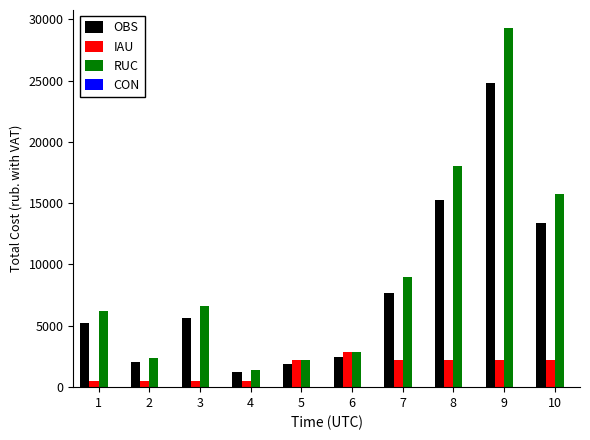

Are the bars grouped side by side (vs. stacked)?

Yes